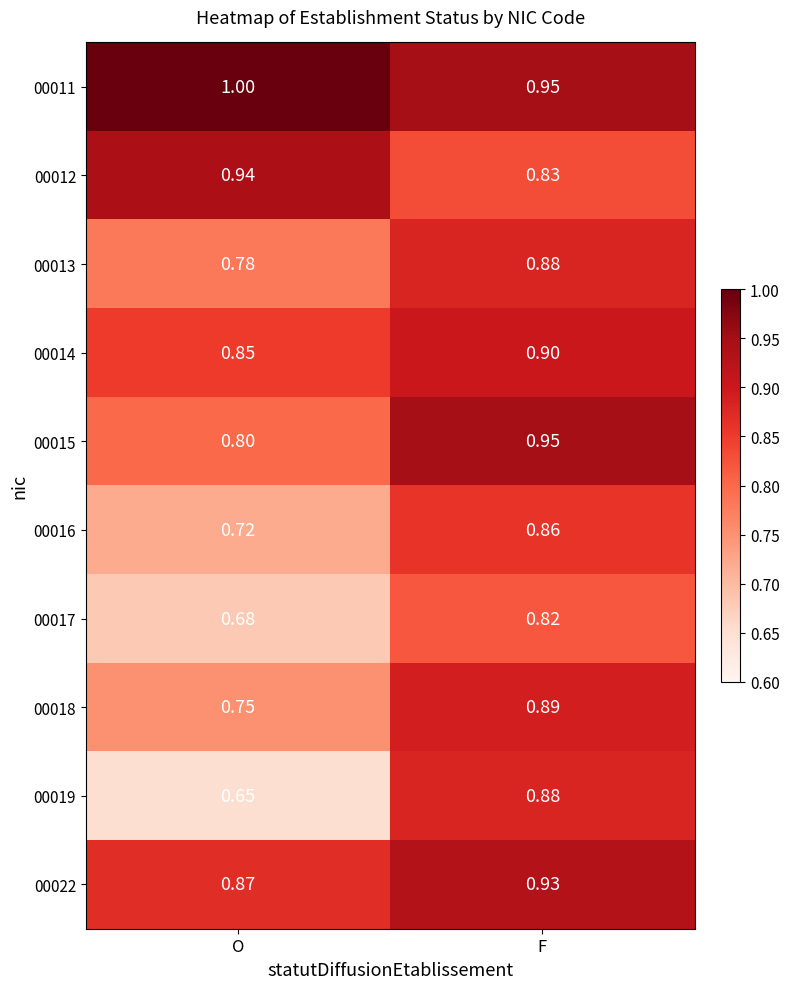

Count the number of data series in this chart.

10